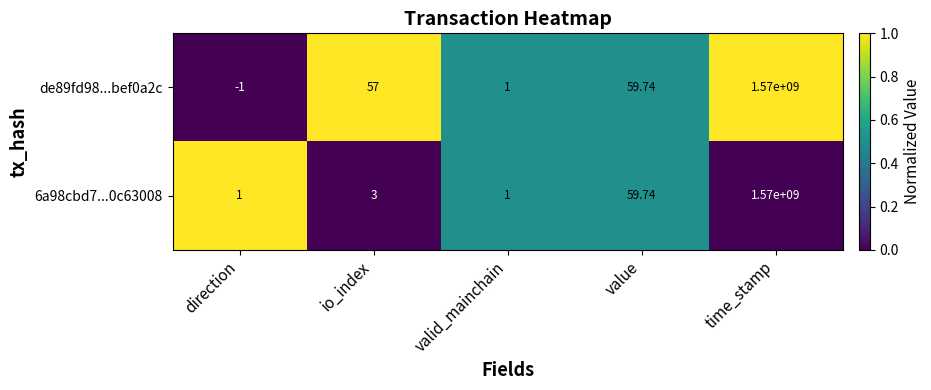

At which category does the chart reach its minimum across all series?

direction